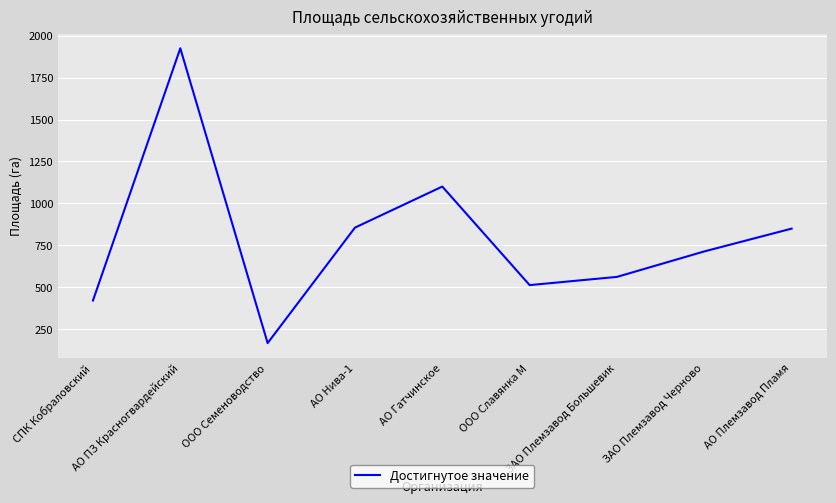

Approximately how many times larger is the value at ООО Славянка М compared to АО ПЗ Красногвардейский?

0.3